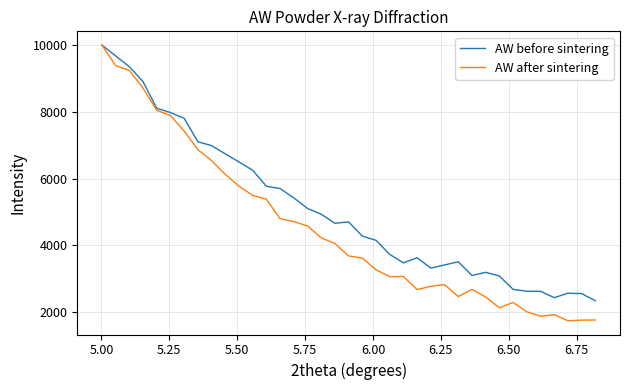

How many lines are shown in the chart?

2